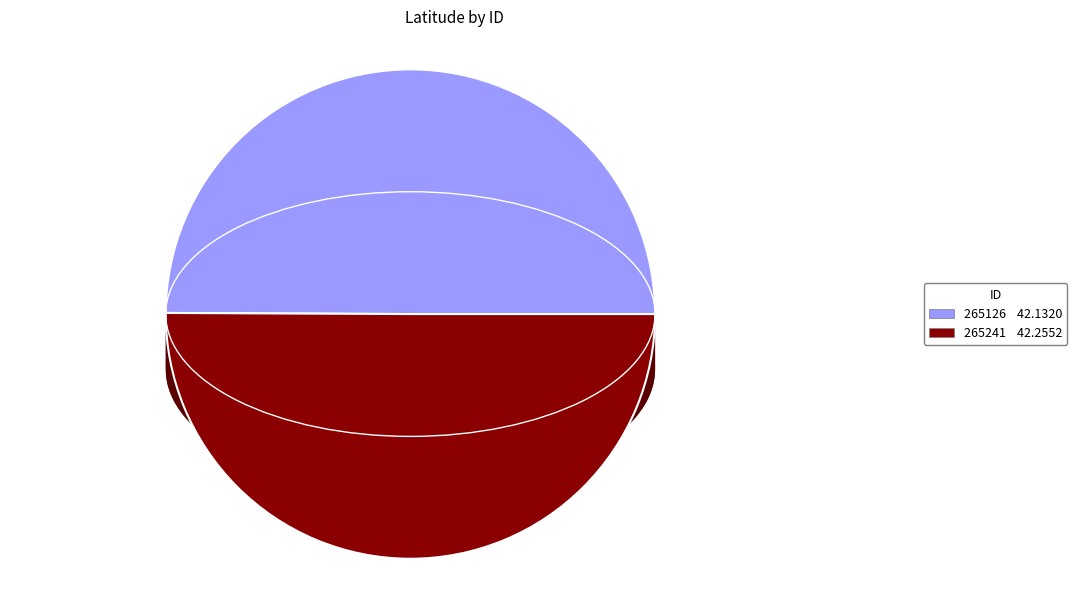

True or false: 265241 accounts for 56% of the total.

False